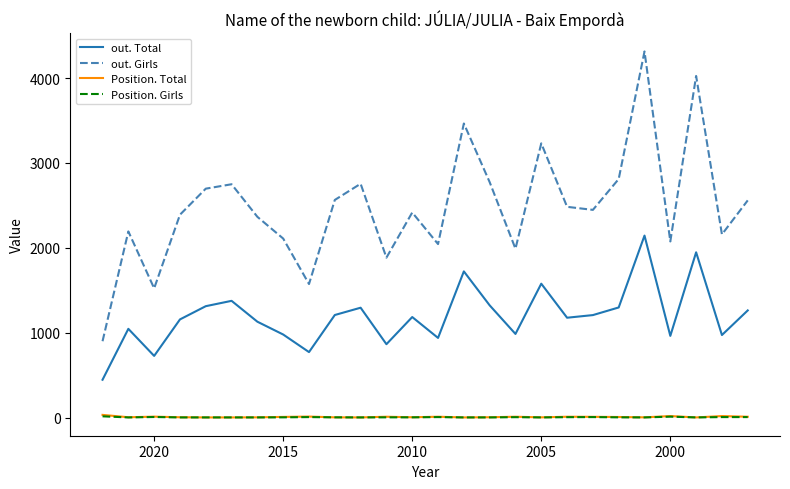

Is this an area chart (filled region under the line)?

No